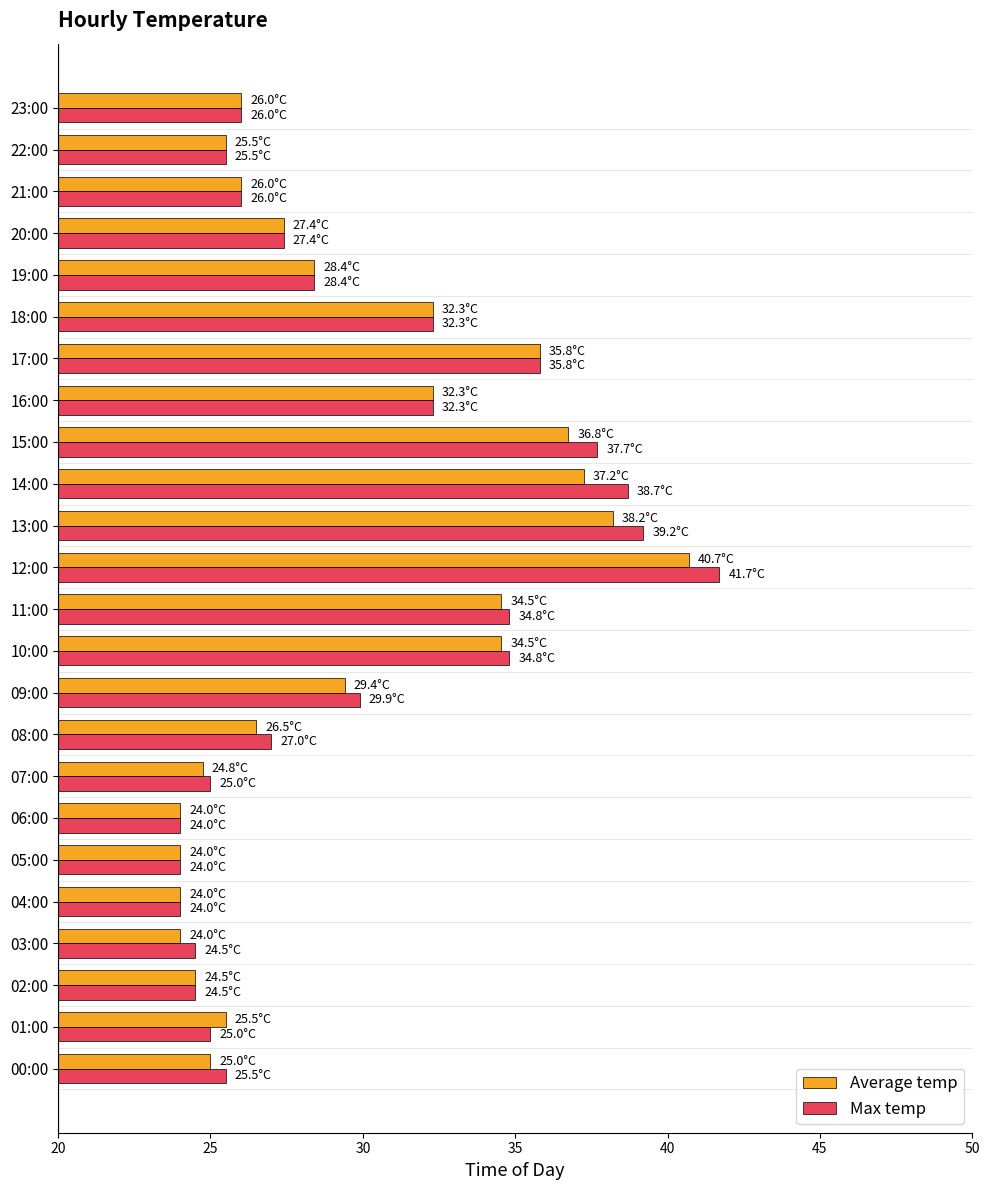

What is the total value across all series at 17:00?

71.6